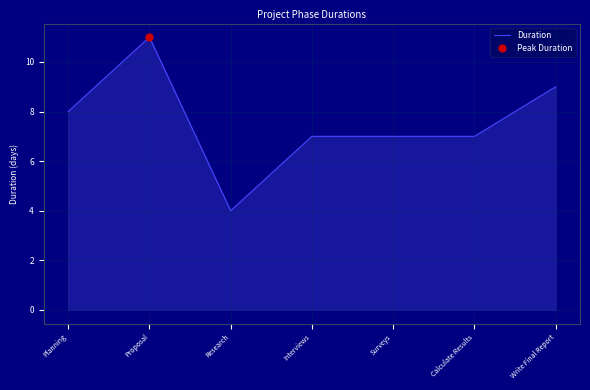

What is the change in value from Research to Write Final Report?

+5